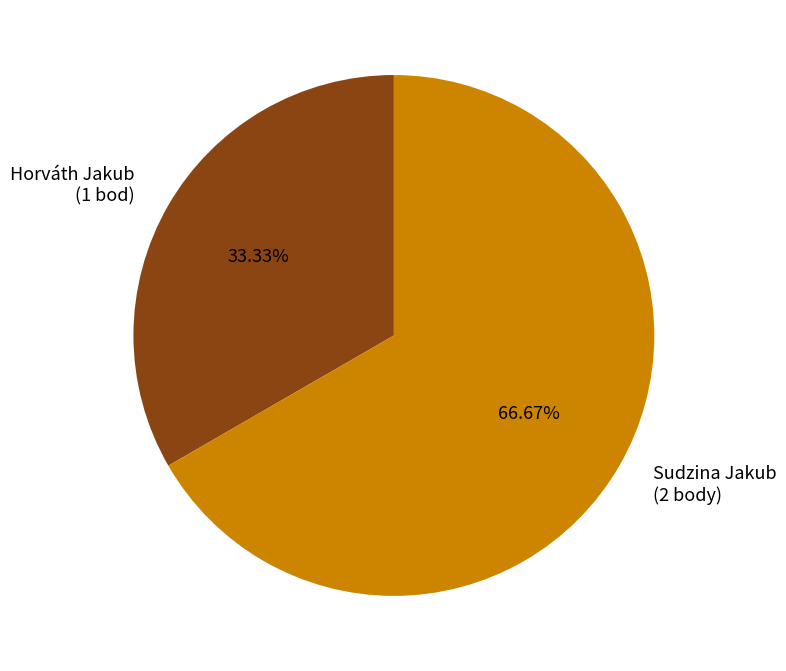

Which category has the biggest portion of the pie?

Sudzina Jakub